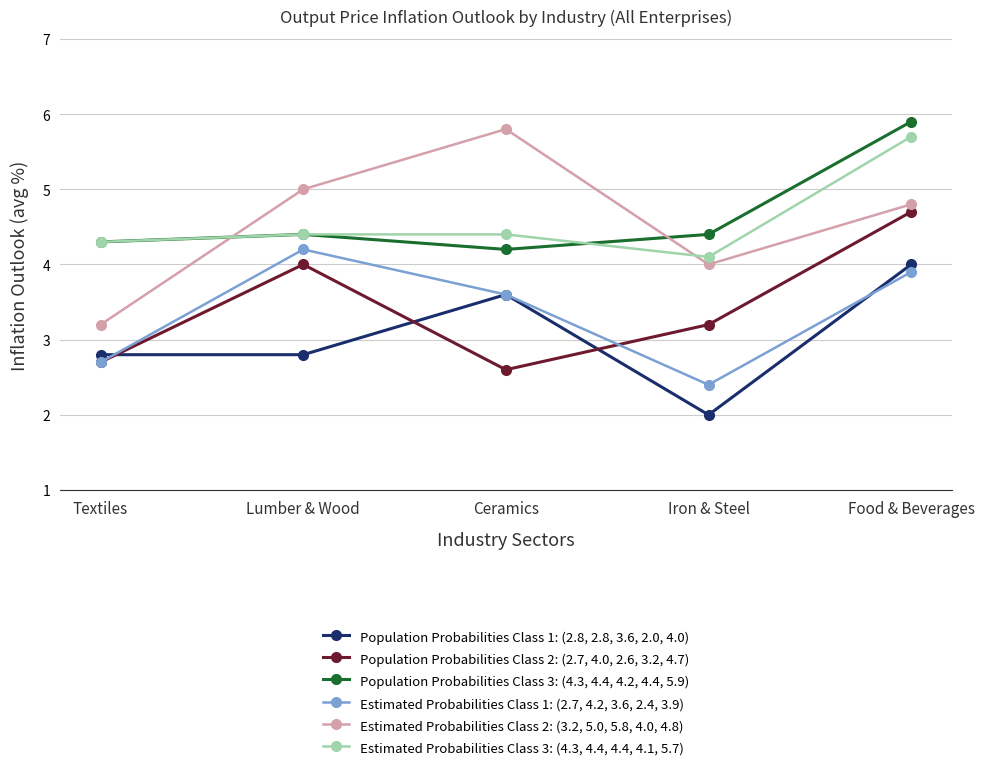

Rank the series at Iron & Steel from highest to lowest value.

Population Probabilities Class 3: (4.3, 4.4, 4.2, 4.4, 5.9), Estimated Probabilities Class 3: (4.3, 4.4, 4.4, 4.1, 5.7), Estimated Probabilities Class 2: (3.2, 5.0, 5.8, 4.0, 4.8), Population Probabilities Class 2: (2.7, 4.0, 2.6, 3.2, 4.7), Estimated Probabilities Class 1: (2.7, 4.2, 3.6, 2.4, 3.9), Population Probabilities Class 1: (2.8, 2.8, 3.6, 2.0, 4.0)